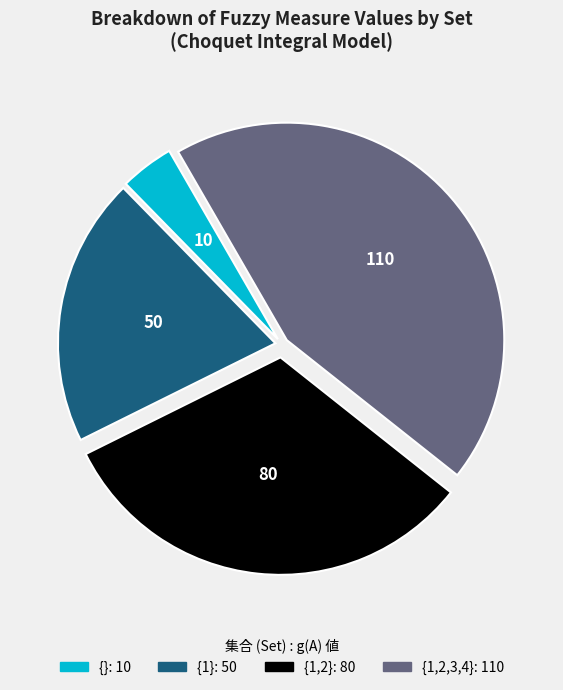

Does {1} represent more than half of the total?

No